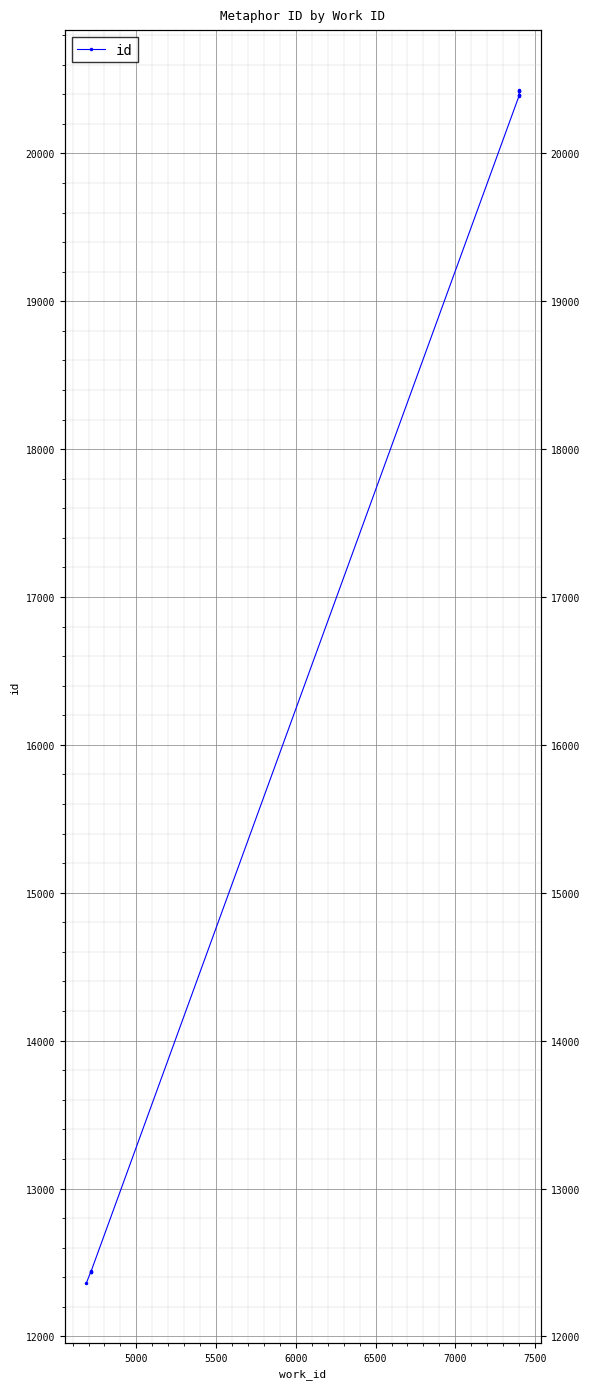

How many values are below 20394?

5